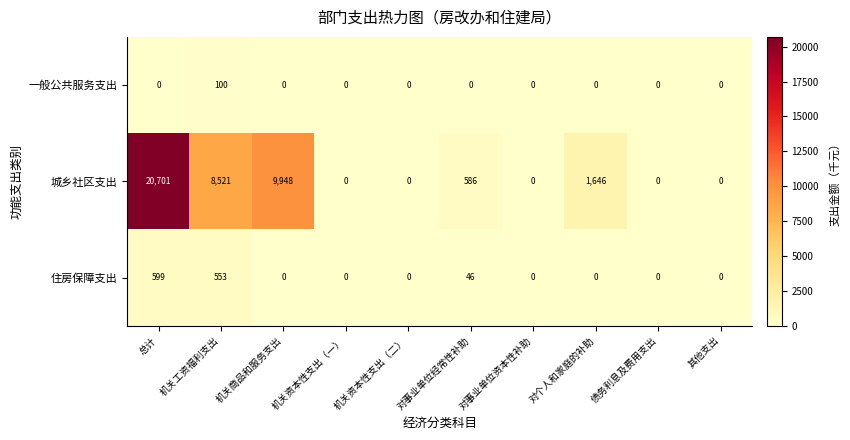

What is the difference between the maximum and minimum values in the 住房保障支出 series?

599